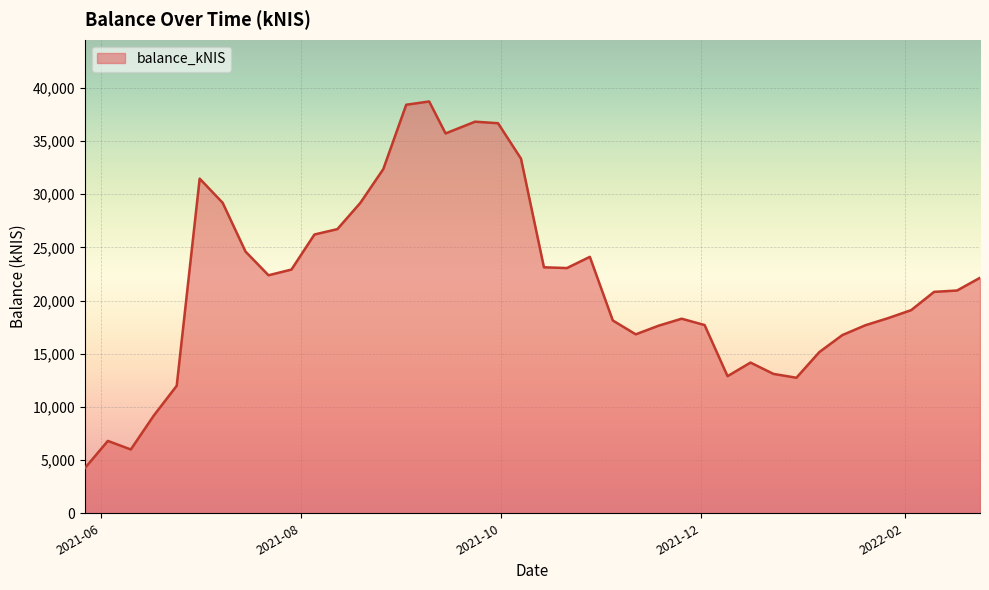

What is the smallest value displayed?

4249.3